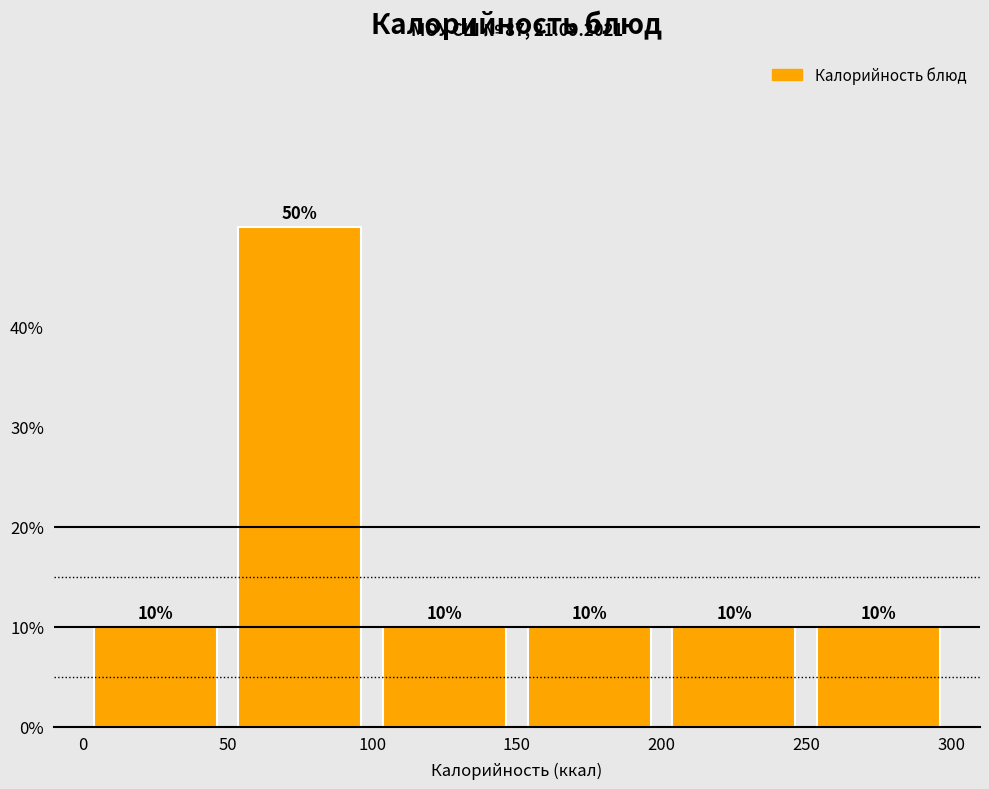

What is the height of the bar covering 100 to 150 on the x-axis?

10